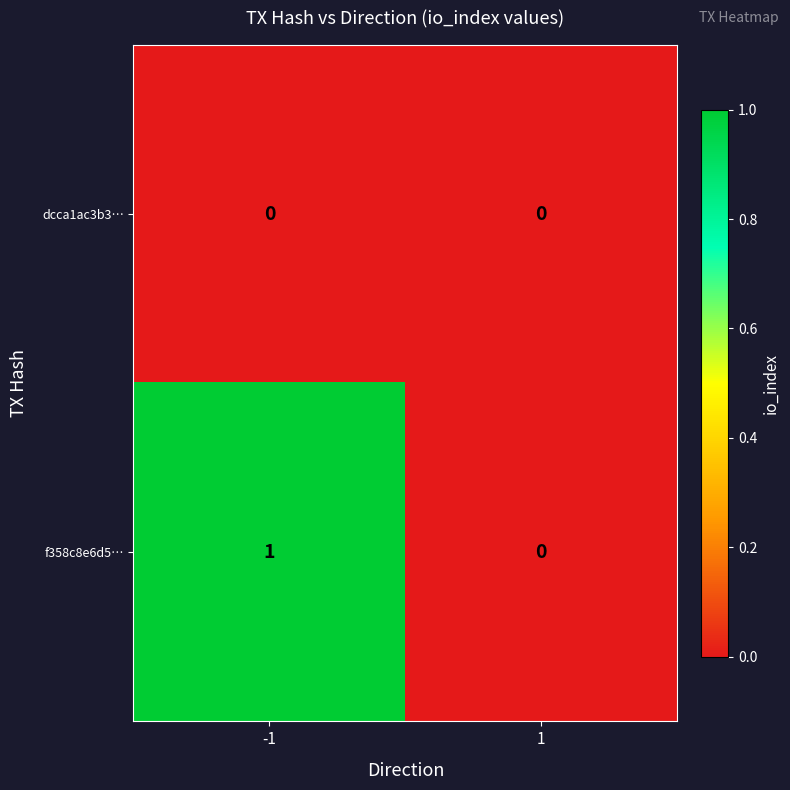

Rank the series by their average value, from lowest to highest.

dcca1ac3b3…, f358c8e6d5…